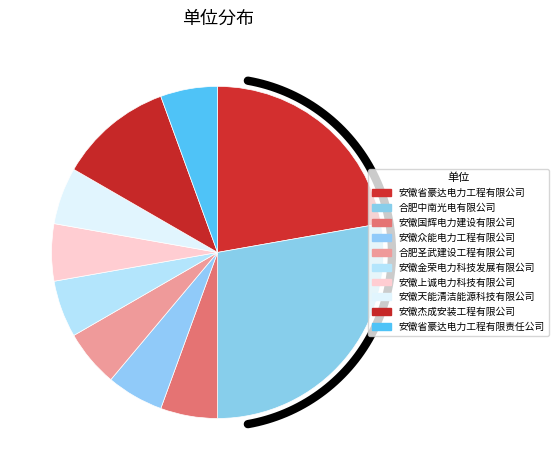

Does 合肥圣武建设工程有限公司 represent more than half of the total?

No